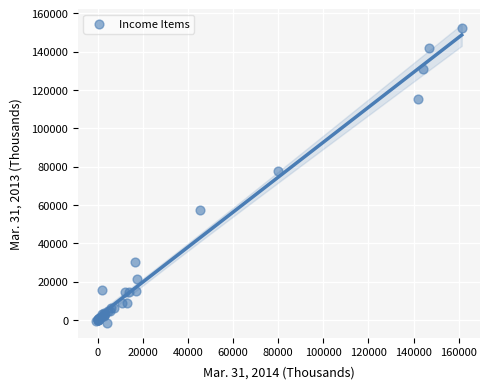

What Y value in the scatter plot is closest to 75346?

77513